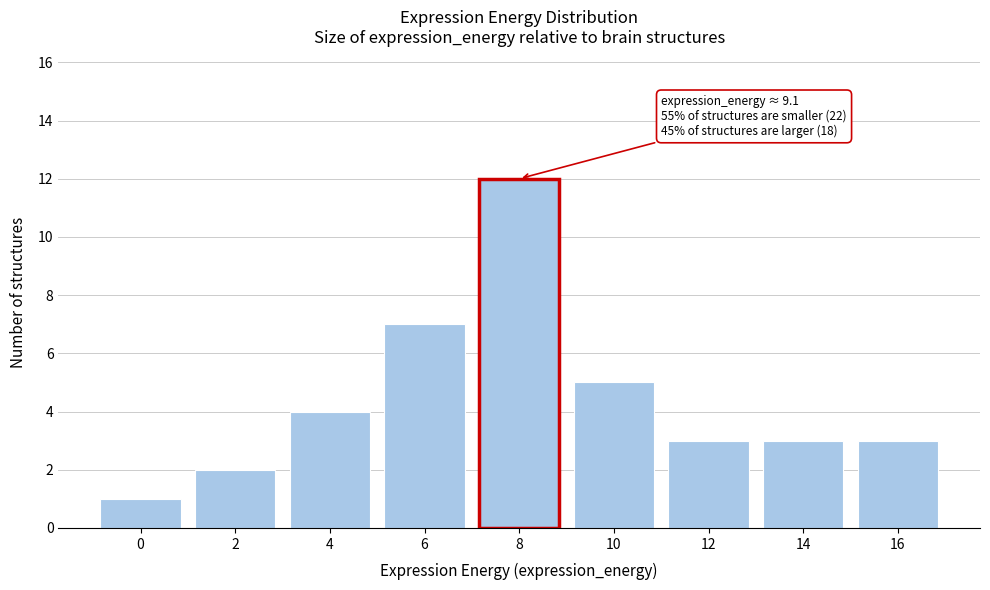

Reading right to left, what are all the values shown in this chart?

16=3	14=3	12=3	10=5	8=12	6=7	4=4	2=2	0=1